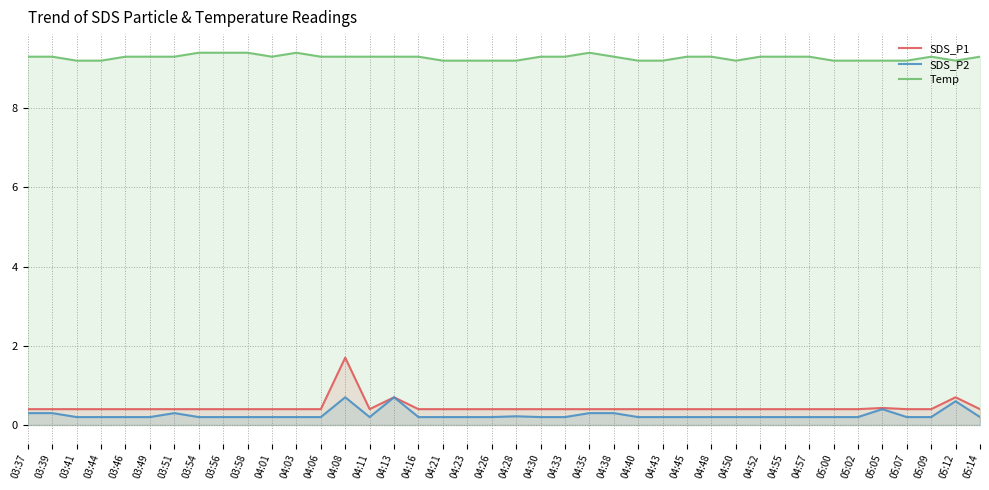

What is the highest value of the SDS_P1 series?

1.7